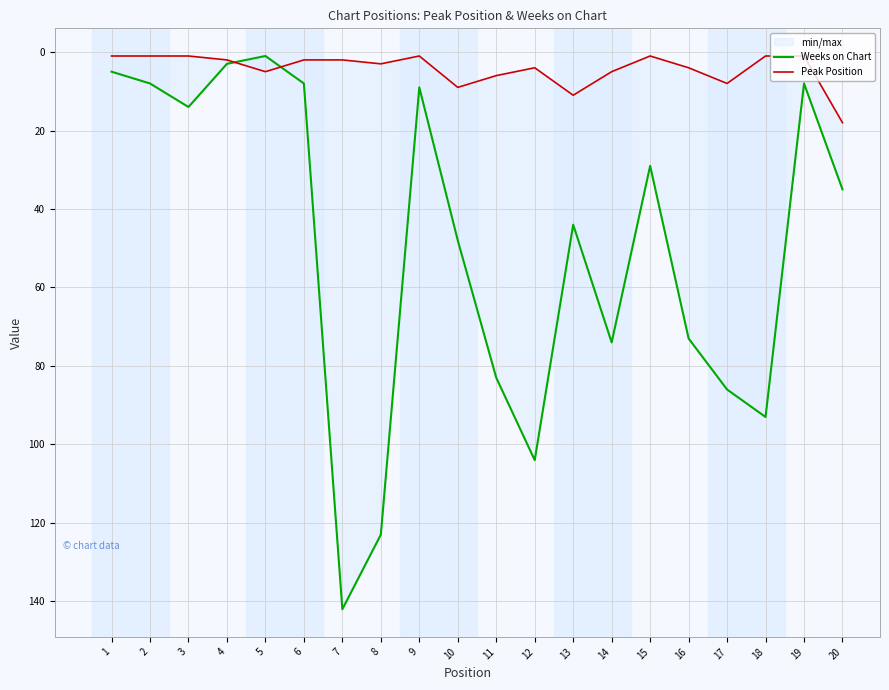

What is the difference between the maximum and minimum values in the Peak Position series?

17